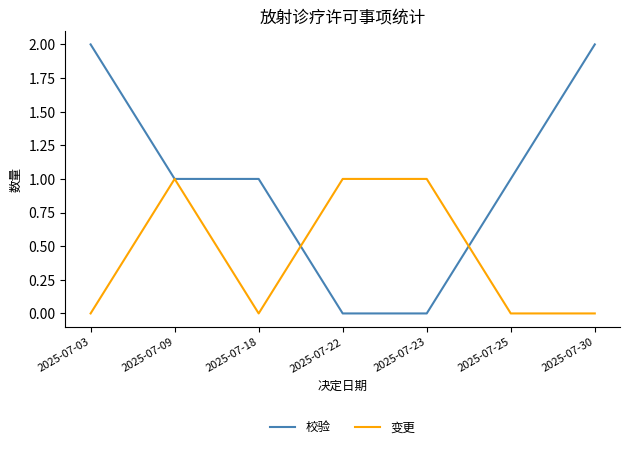

Rank the series by their average value, from lowest to highest.

变更, 校验